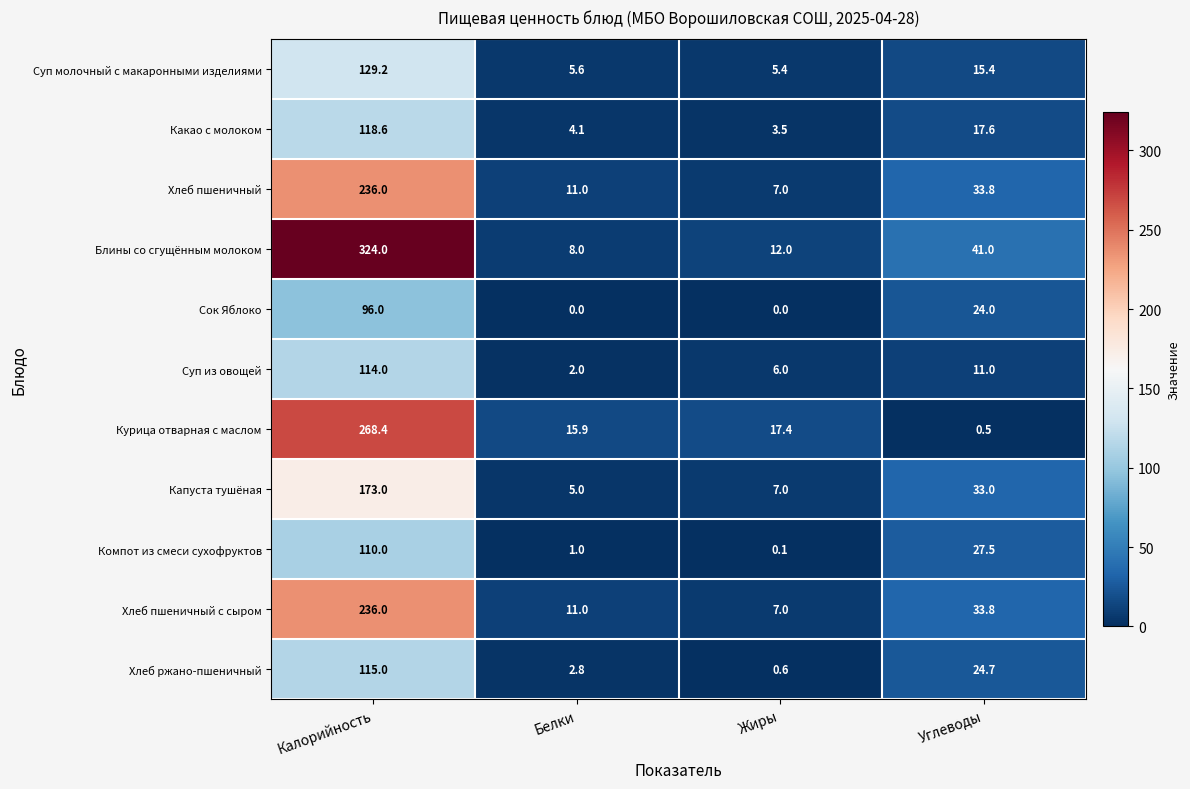

At which category is the sum across all series the highest?

Калорийность